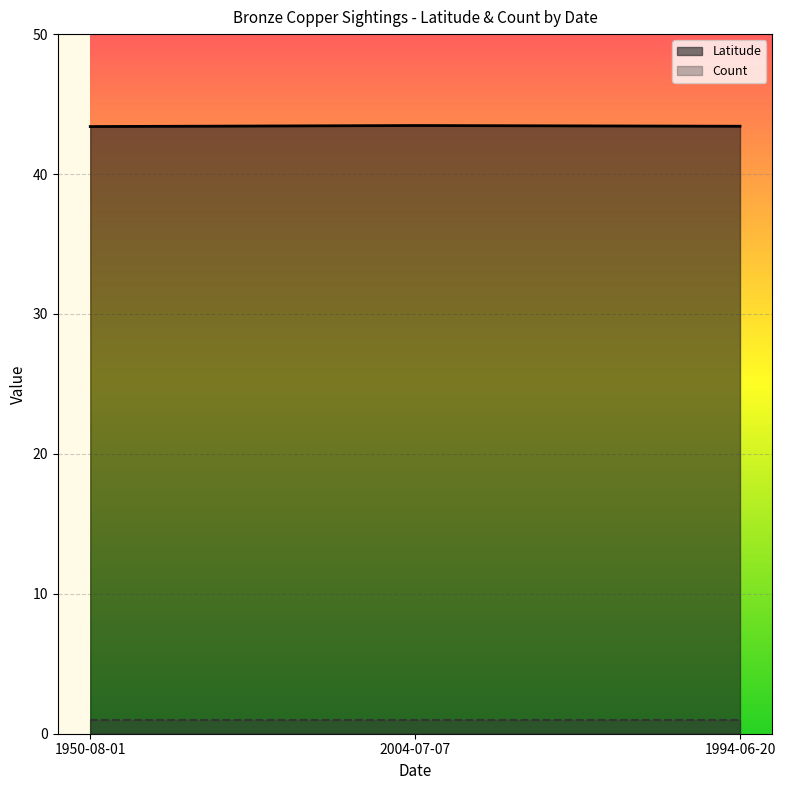

What is the sum of the values at 1950-08-01 and 1994-06-20?

86.8